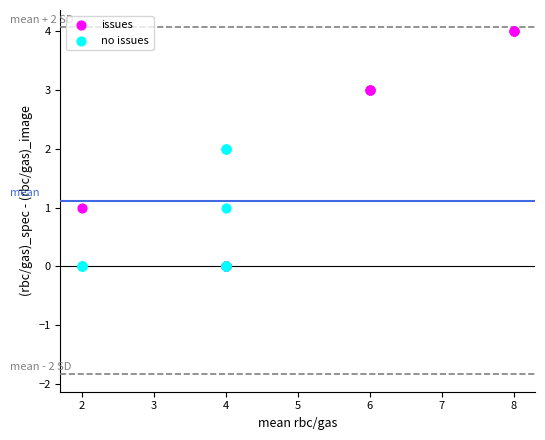

Which series has the widest spread of Y values?

issues